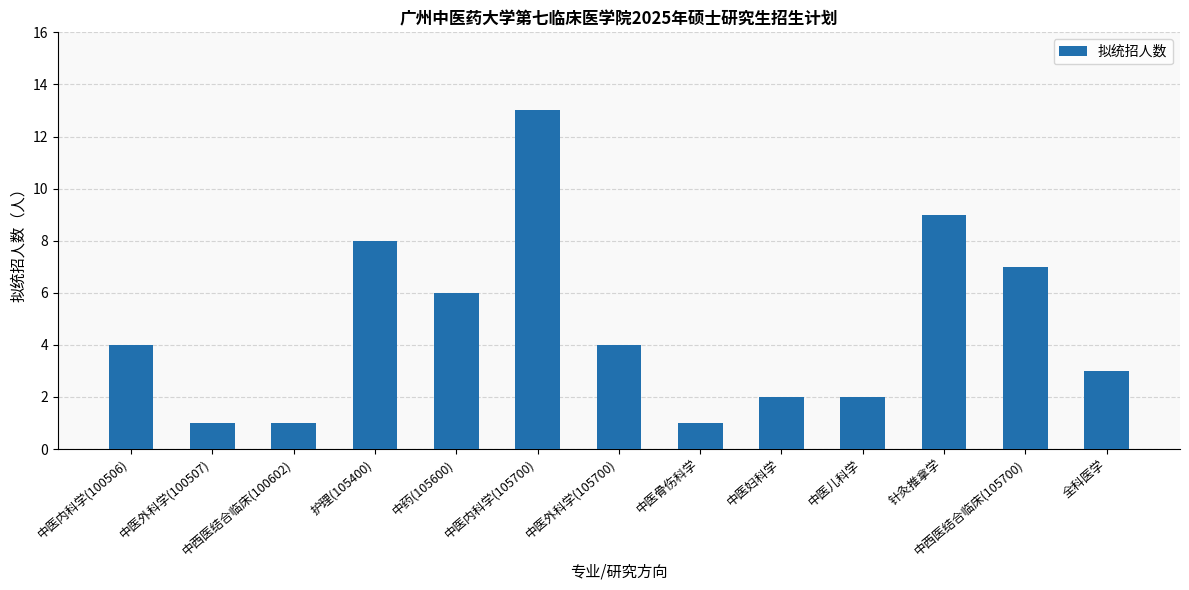

True or false: the data shows 1 at 中西医结合临床(100602).

True